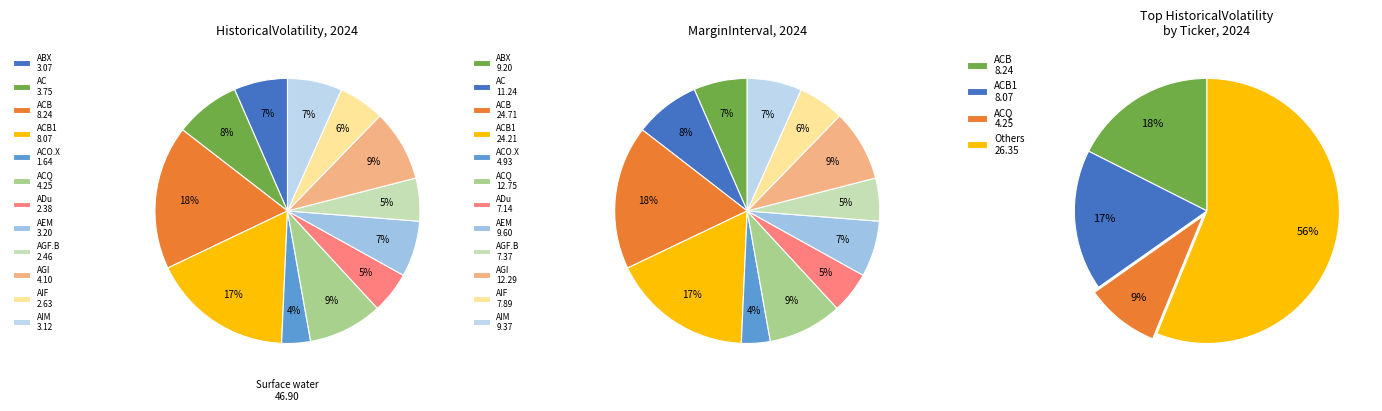

To the nearest percent, what portion does ADu represent?

5%